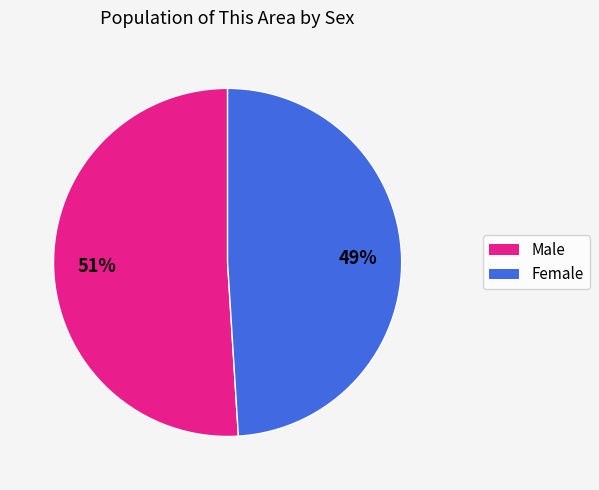

Does Female represent more than half of the total?

No